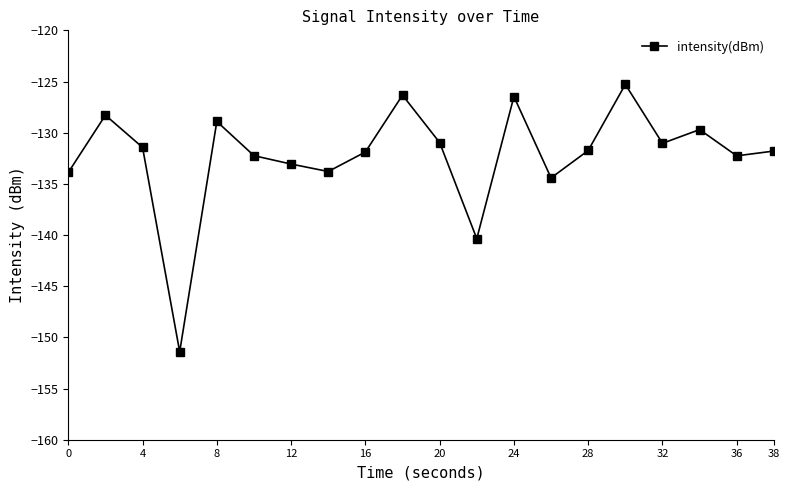

What is the greatest value displayed?

-125.3